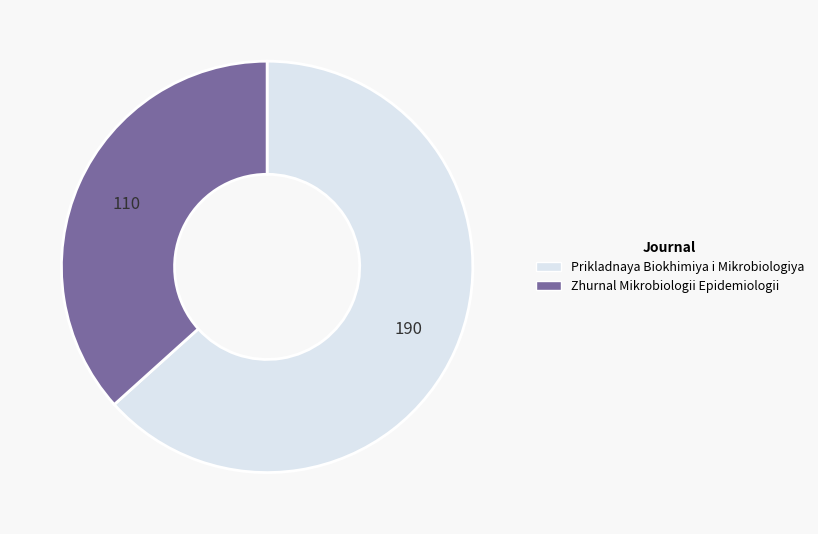

What is the ratio of the value at Zhurnal Mikrobiologii Epidemiologii to the value at Prikladnaya Biokhimiya i Mikrobiologiya?

0.6